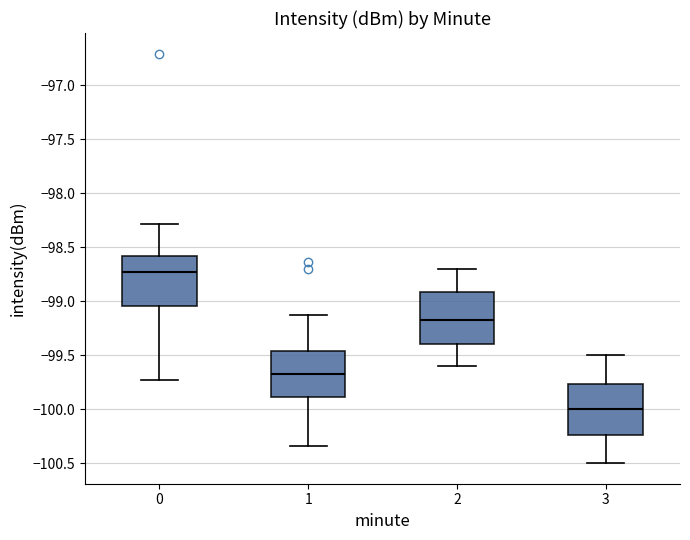

Which box's median line is the highest?

0